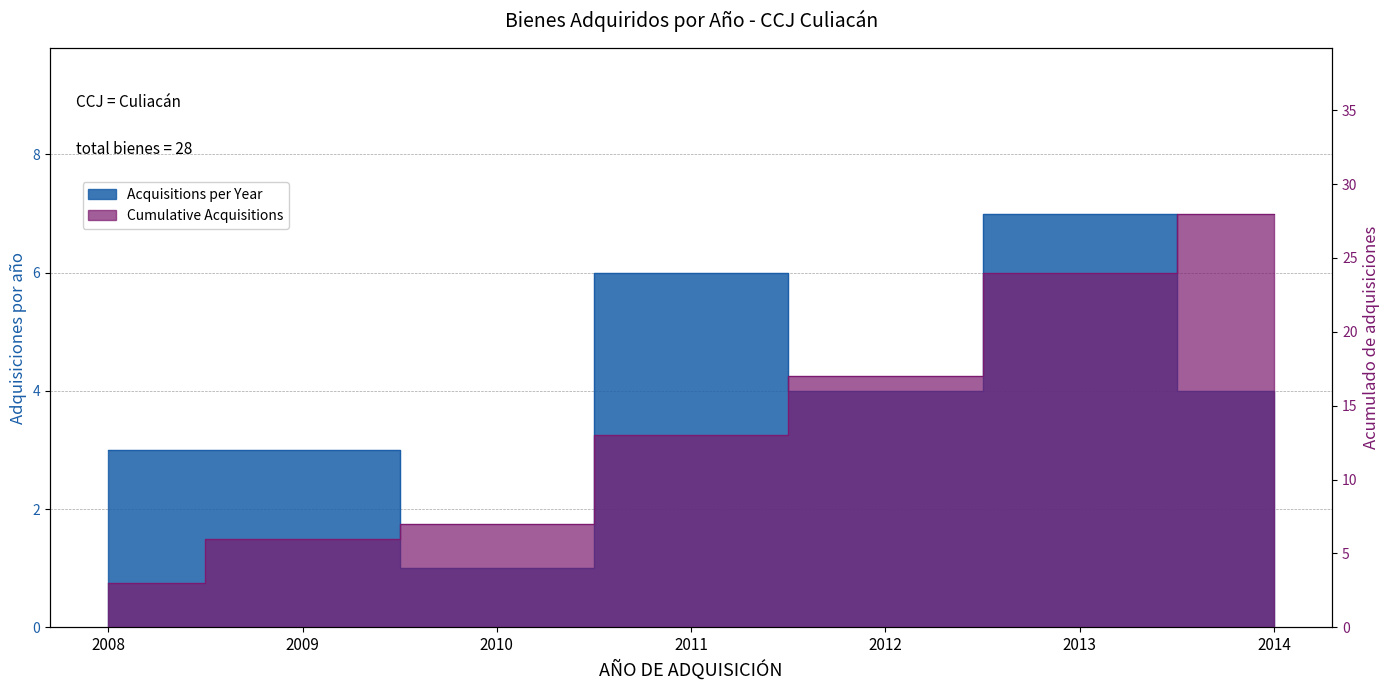

Rank the series by their average value, from lowest to highest.

Acquisitions per Year, Cumulative Acquisitions